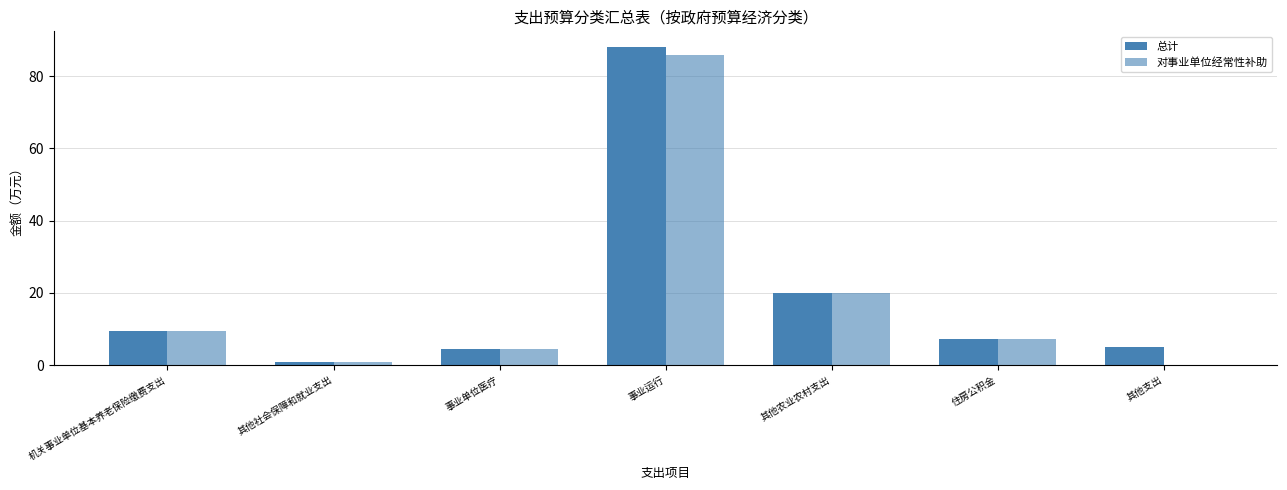

Where does the 对事业单位经常性补助 series first go above 7?

机关事业单位基本养老保险缴费支出